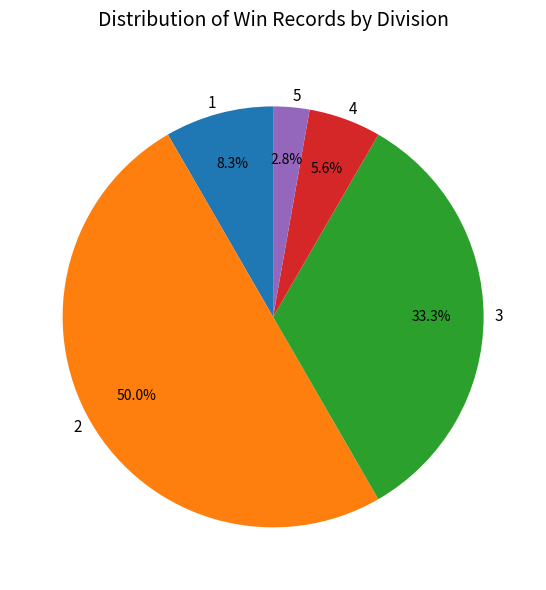

Which slice is the smallest?

5